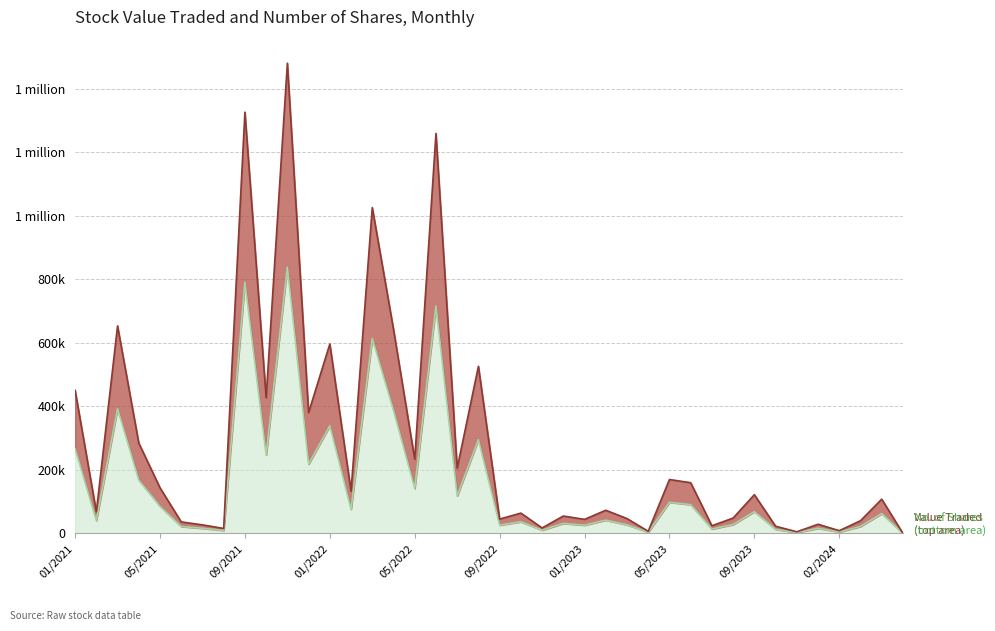

Rank the series by their average value, from lowest to highest.

No. of Shares, Value Traded